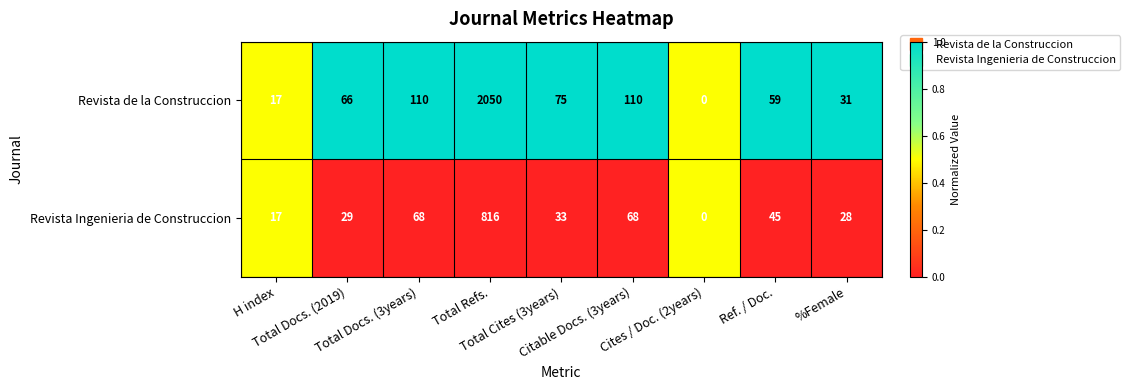

What is the sum of all Revista Ingenieria de Construccion values?

1104